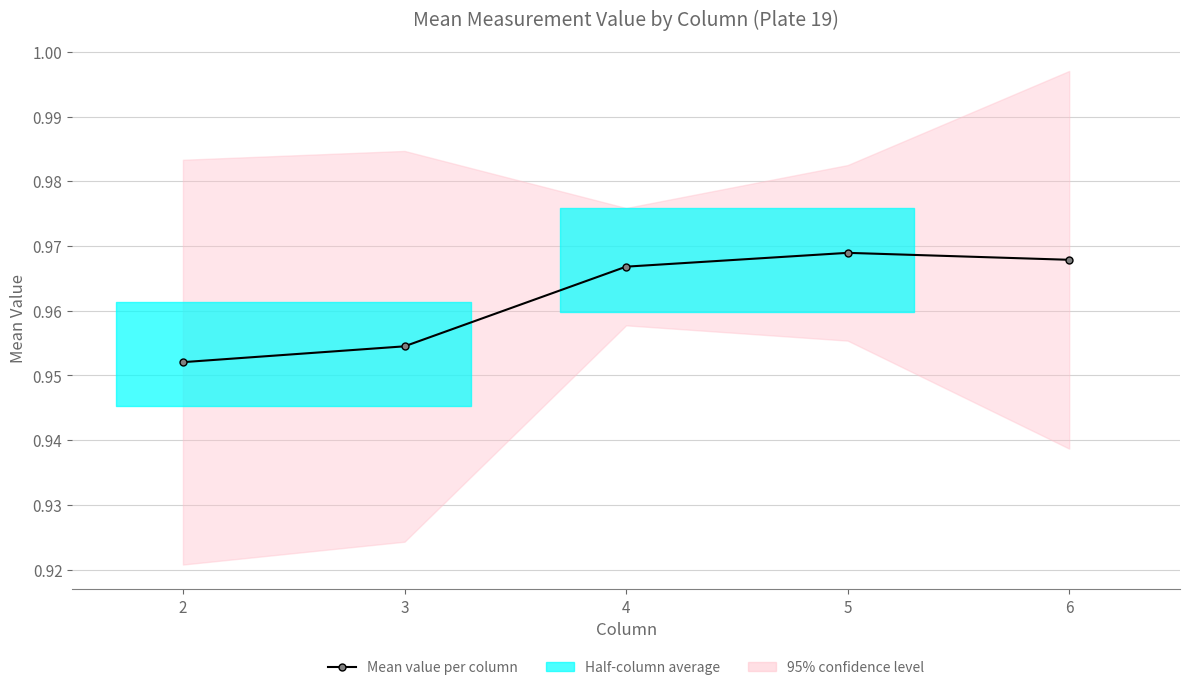

Between 5 and 4, which is larger?

5